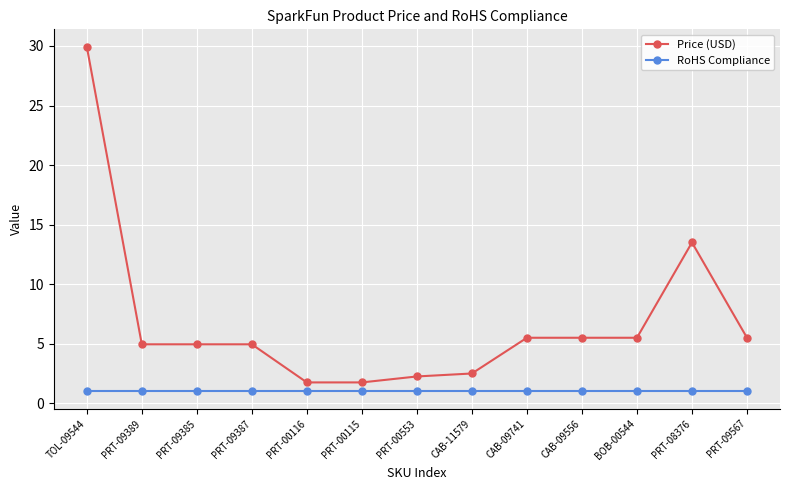

What is the average value of the RoHS Compliance series?

1.0